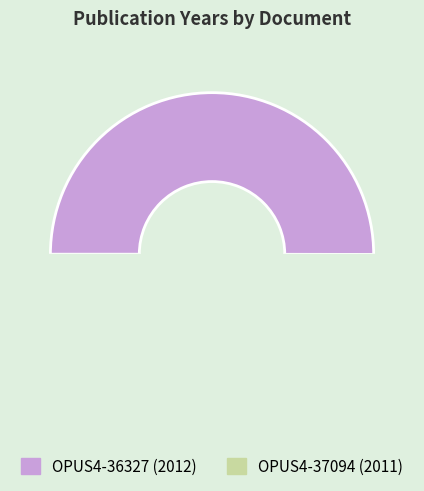

To the nearest percent, what portion does OPUS4-37094 represent?

50%